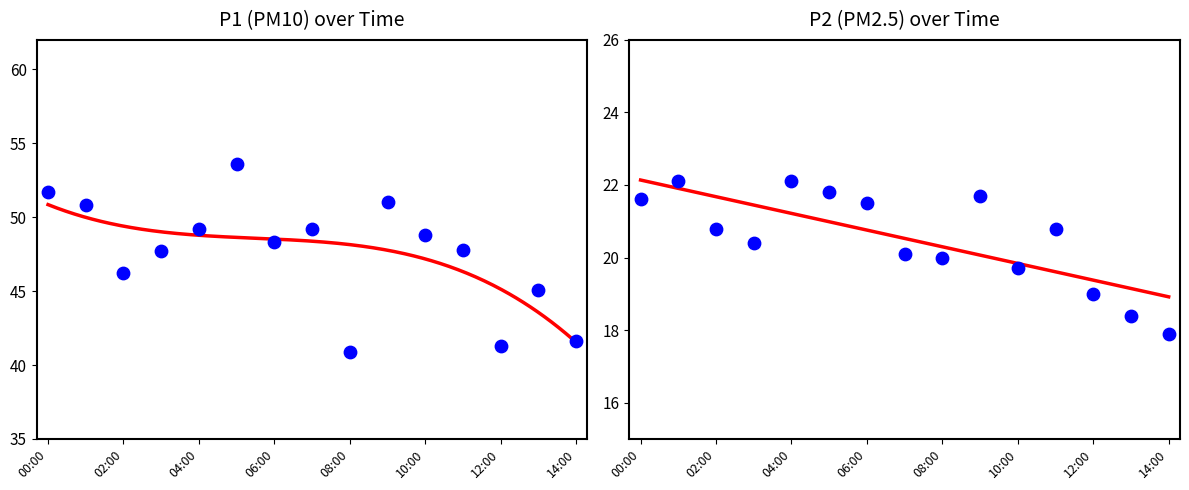

What are all the series names shown in the legend?

P1, P2